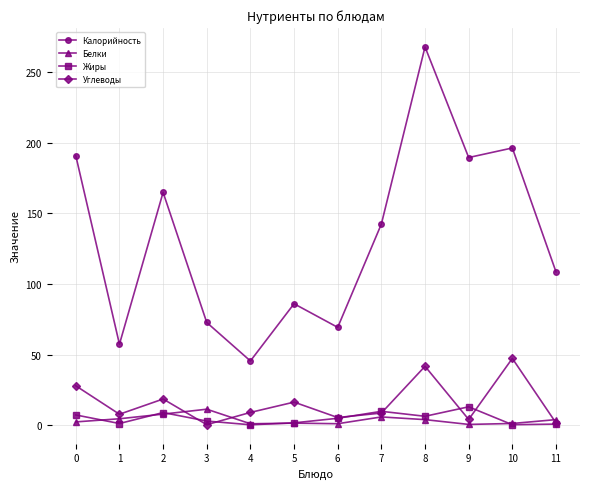

Which series changed the most between 7 and 11?

Калорийность